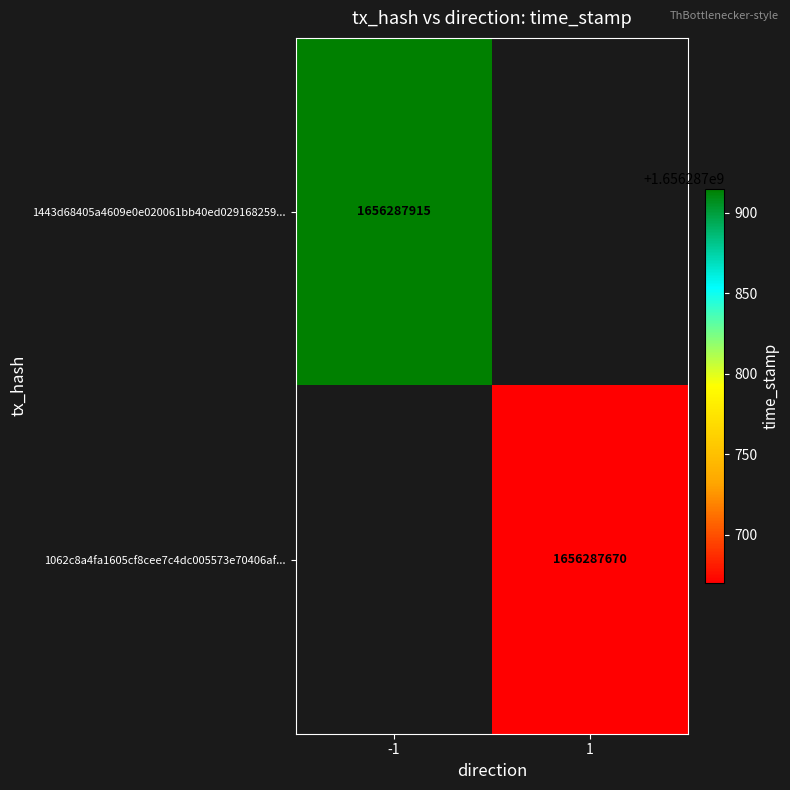

Rank the series by their average value, from highest to lowest.

1443d68405a4609e0e020061bb40ed029168259, 1062c8a4fa1605cf8cee7c4dc005573e70406af